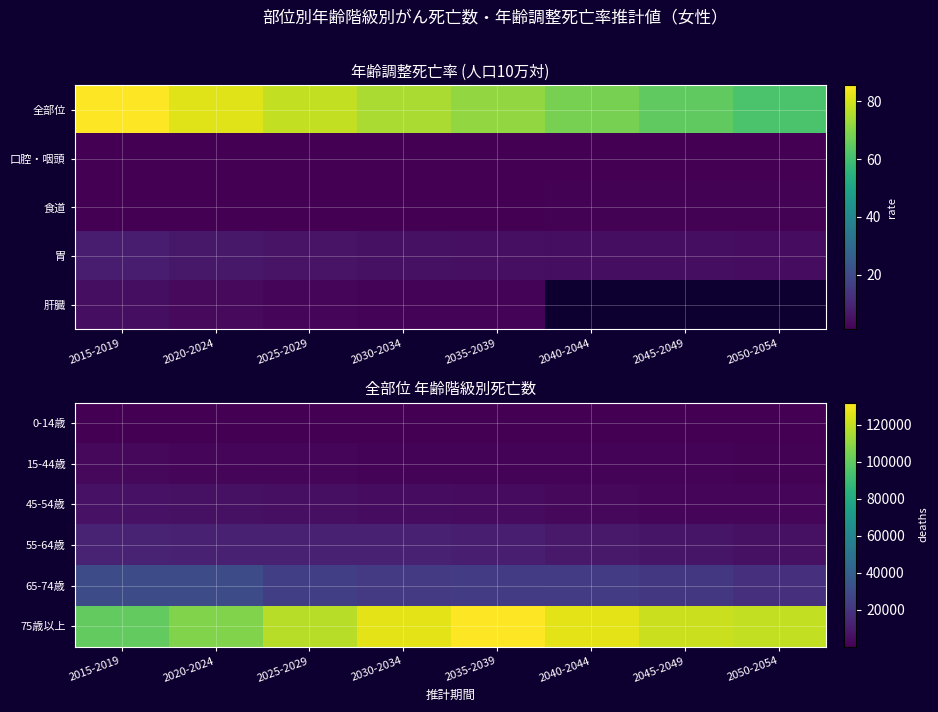

What is the total value across all series at 2015-2019?

153601